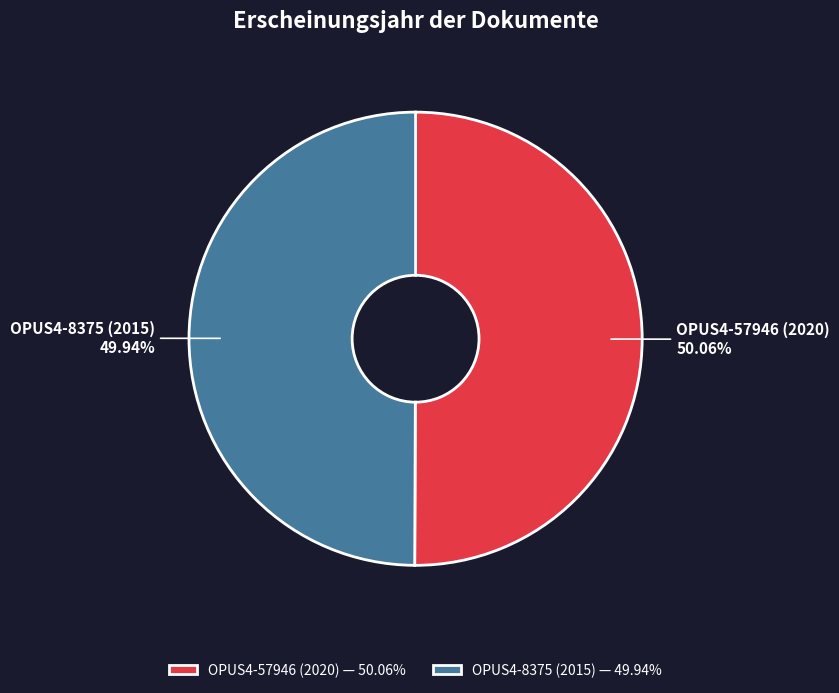

To the nearest percent, what portion does OPUS4-57946 (2020) represent?

50%